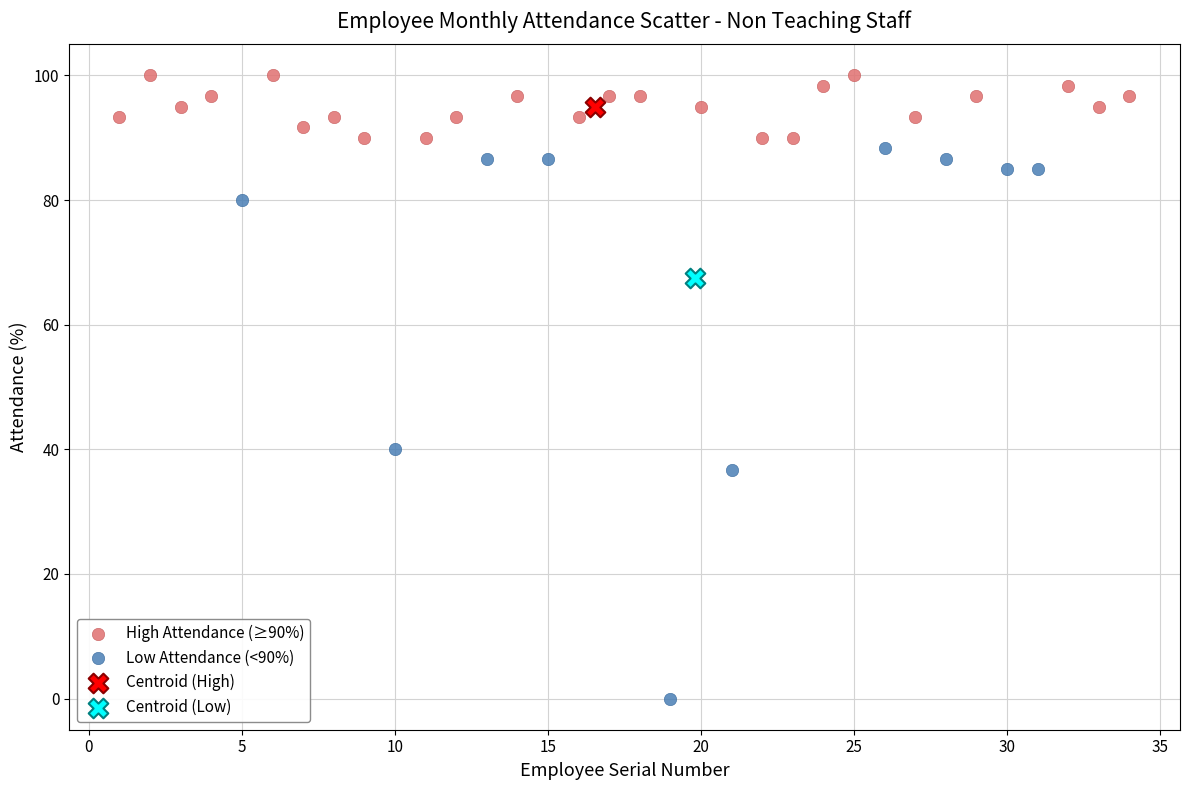

What are all the series names shown in the legend?

High Attendance (≥90%), Low Attendance (<90%), Centroid (High), Centroid (Low)